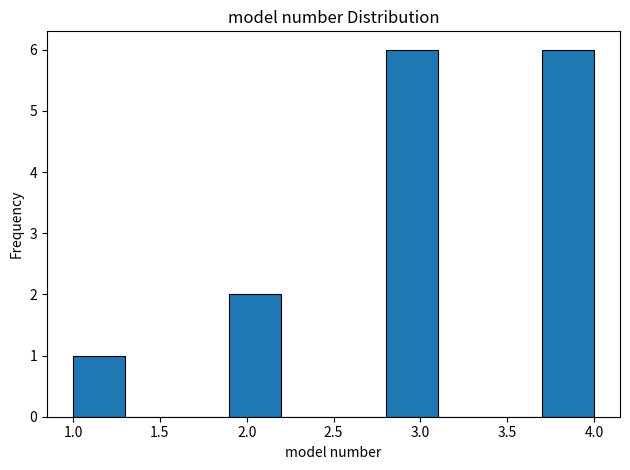

Reading left to right, list every bar in this chart as the range it spans on the x-axis followed by its height. The values are not printed on the chart, so give them approximately, as read against the axis.

1.0 to 1.3: 1
1.3 to 1.6: 0
1.6 to 1.9: 0
1.9 to 2.2: 2
2.2 to 2.5: 0
2.5 to 2.8: 0
2.8 to 3.1: 6
3.1 to 3.4: 0
3.4 to 3.7: 0
3.7 to 4.0: 6